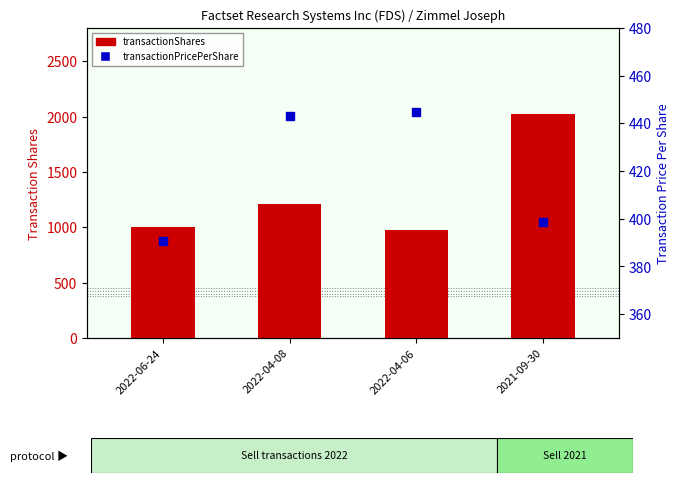

What are all the series names shown in the legend?

transactionShares, transactionPricePerShare